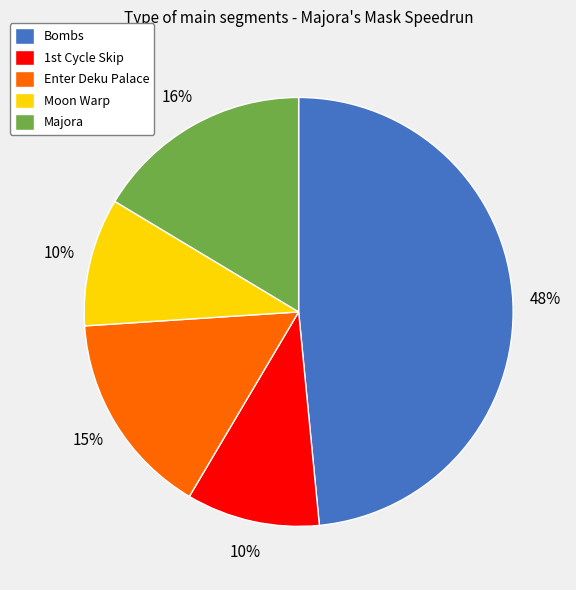

How many slices are in this pie chart?

5